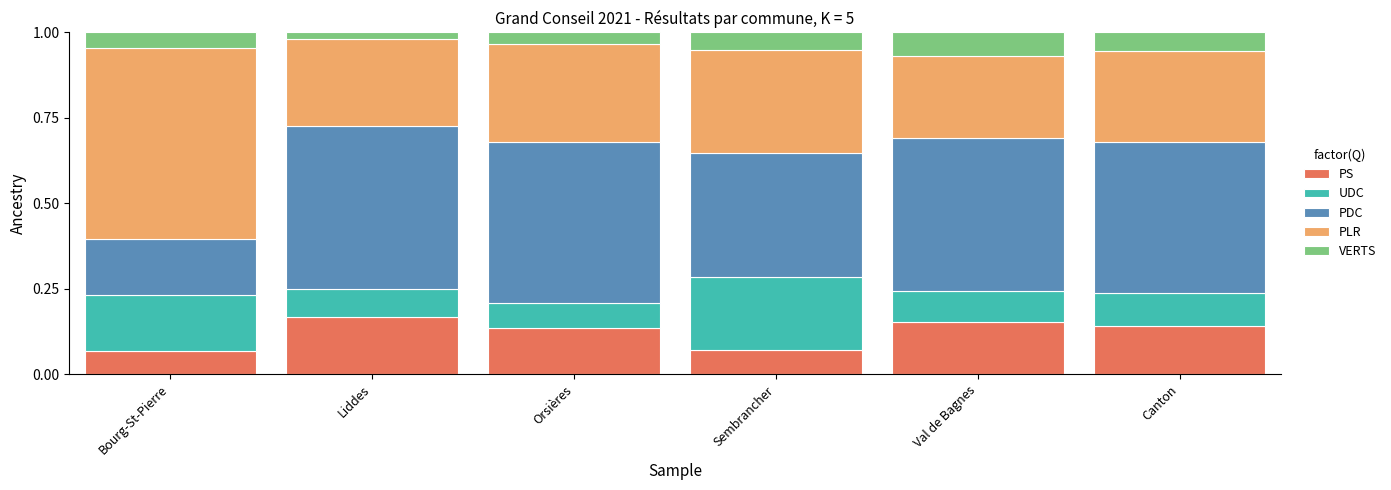

What is the total value across all series at Orsières?

1.0